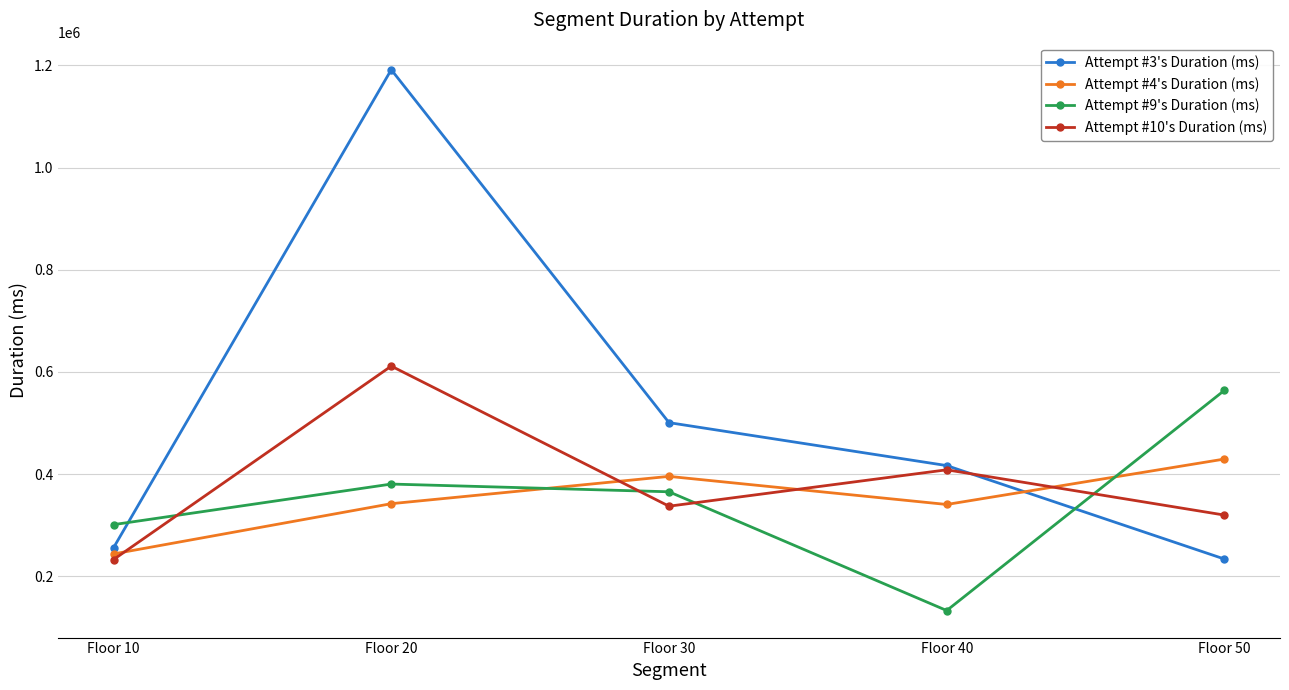

Where does the Attempt #10's Duration (ms) series first go above 337292?

Floor 20